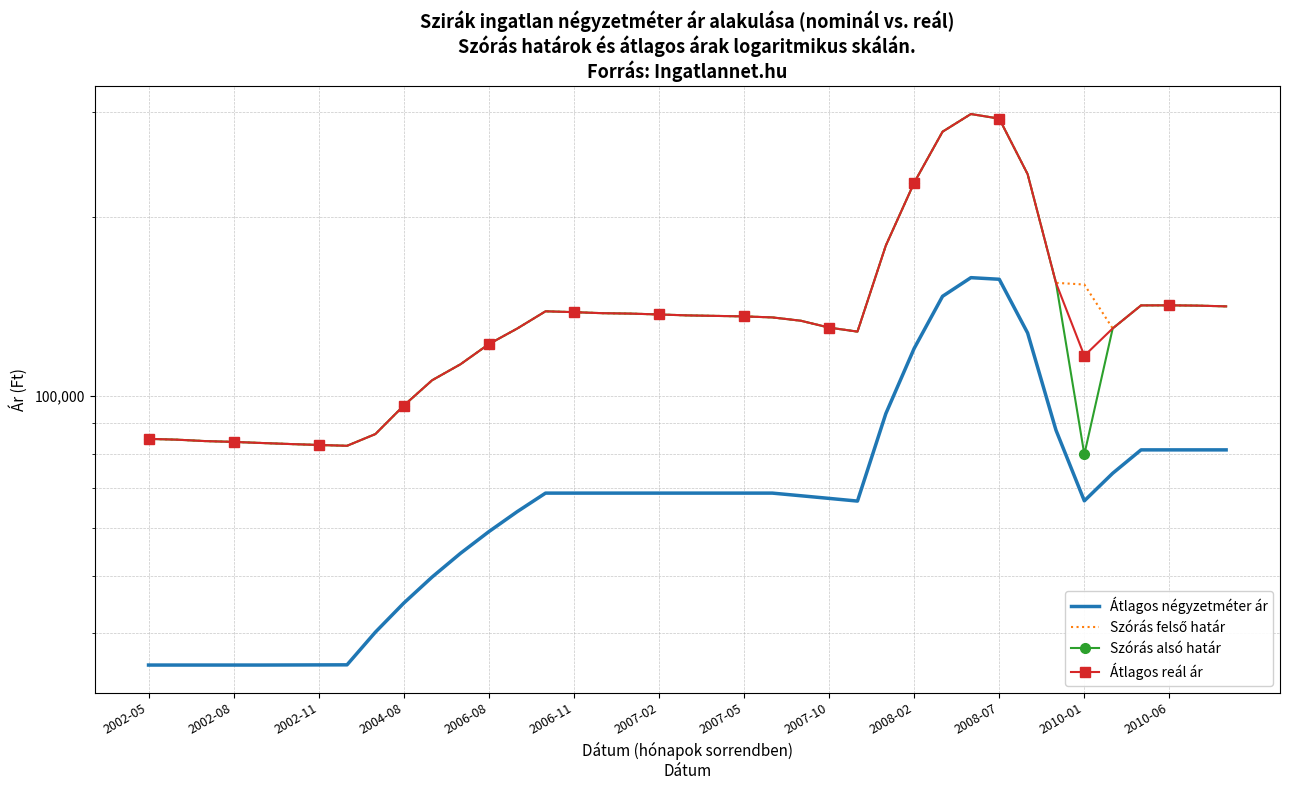

The Szórás alsó határ series shows 141977 at 35. True or false?

True